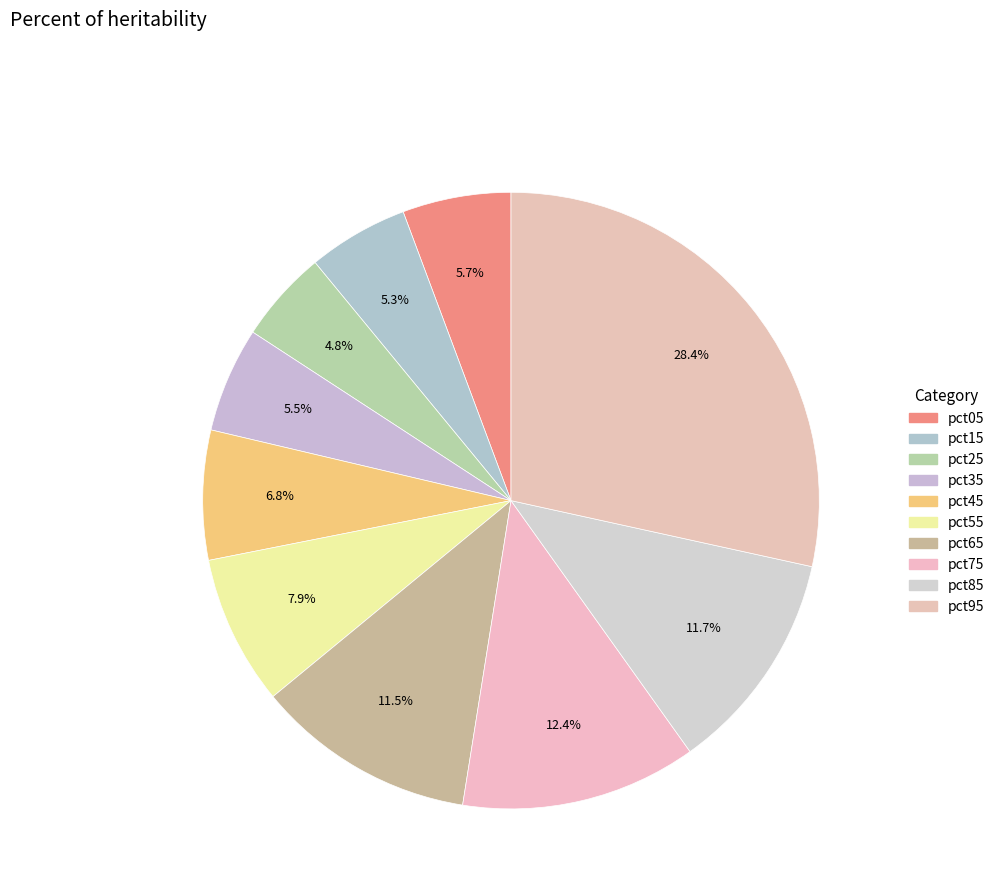

What percentage is NOT represented by pct95?

71.6%